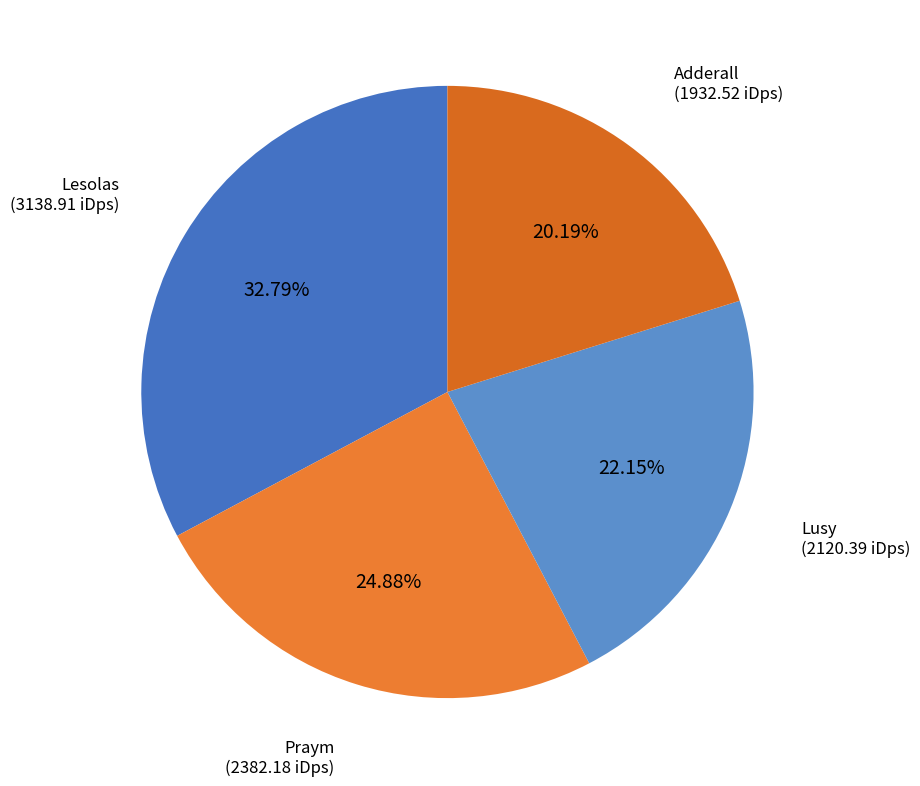

Is it true that Lesolas is 33% of the pie?

True